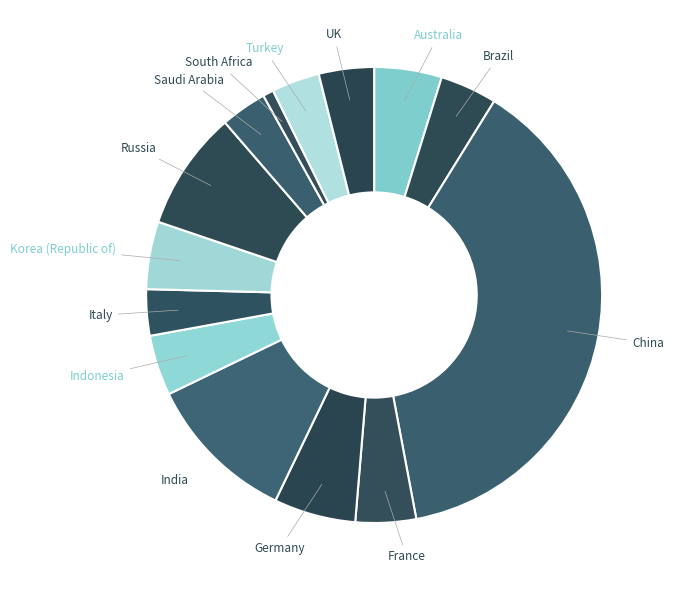

How many slices are in this pie chart?

14